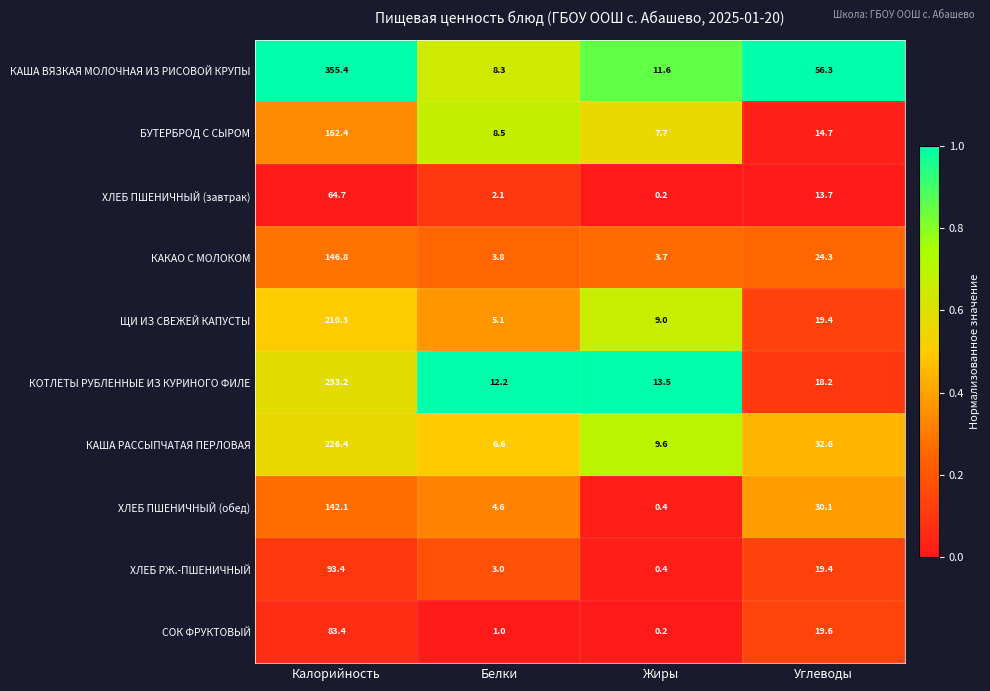

What is the total value across all series at Жиры?

56.3